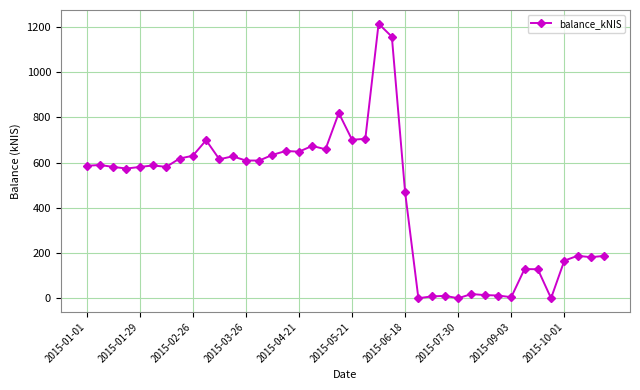

True or false: there are more than 1 points higher than both neighbors.

True